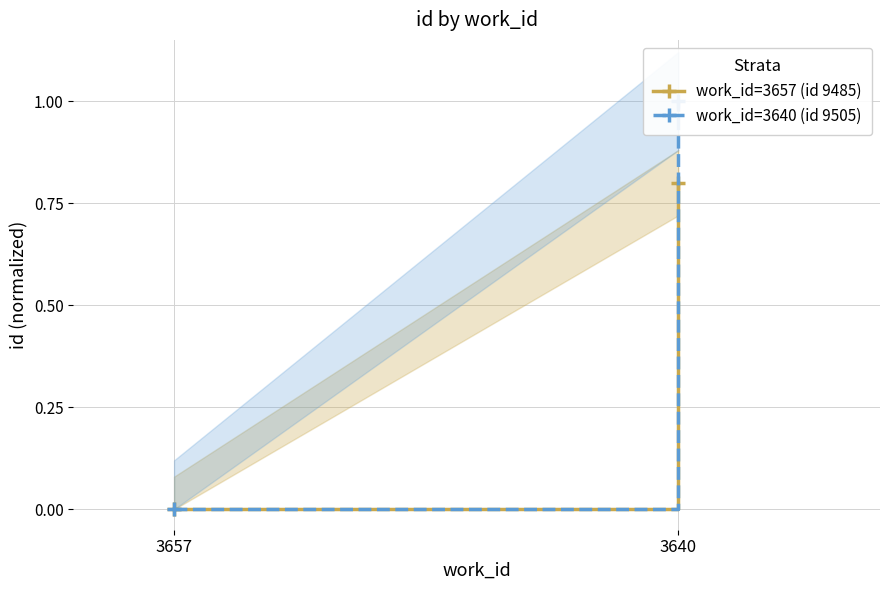

Which series has the widest spread of values?

work_id=3640 (id 9505)